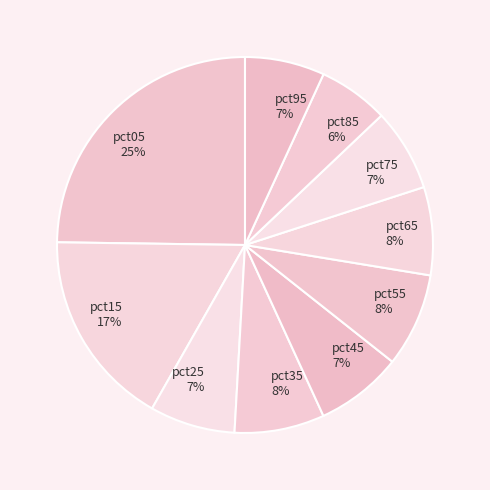

To the nearest percent, what percentage of the pie is pct15?

17%